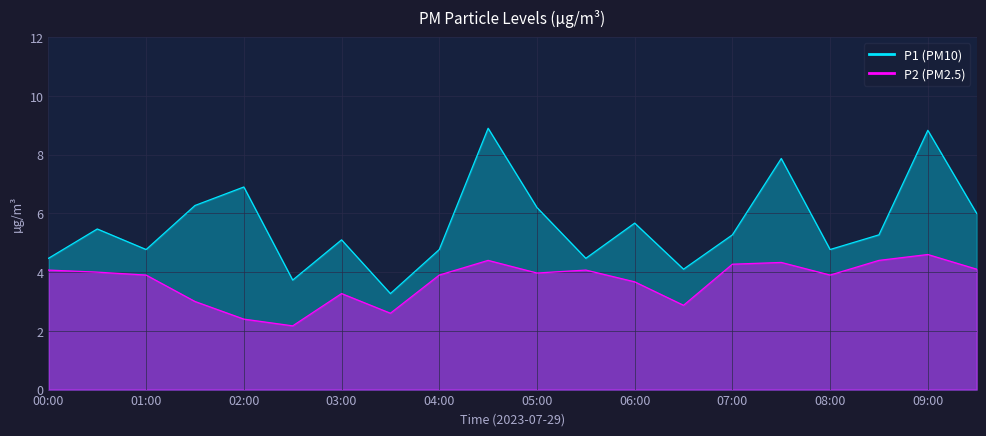

At which category does P1 reach its first local valley?

01:00